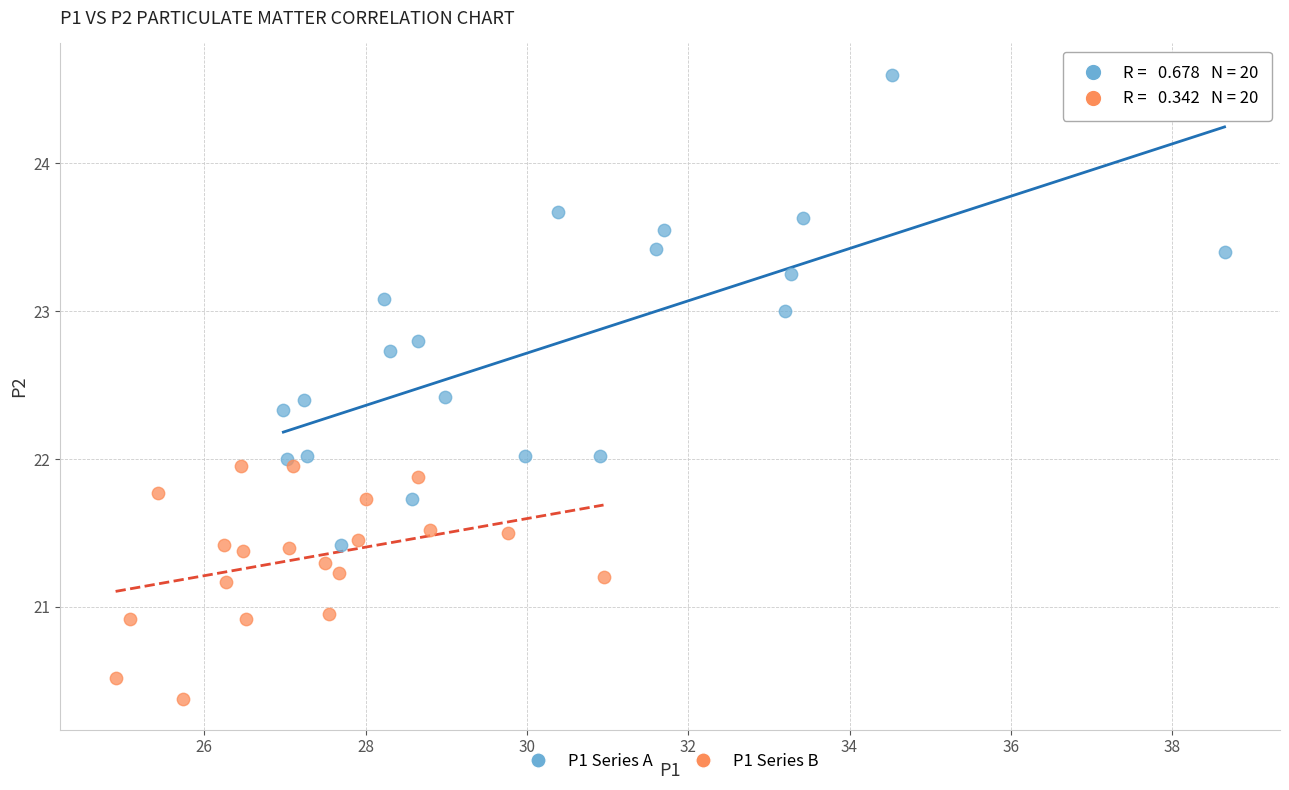

Which series reaches the minimum Y coordinate?

P1 Series B